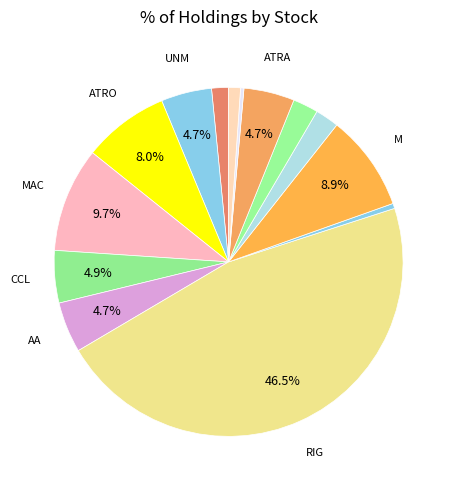

To the nearest percent, what is the difference between the largest and smallest slice percentages?

46%